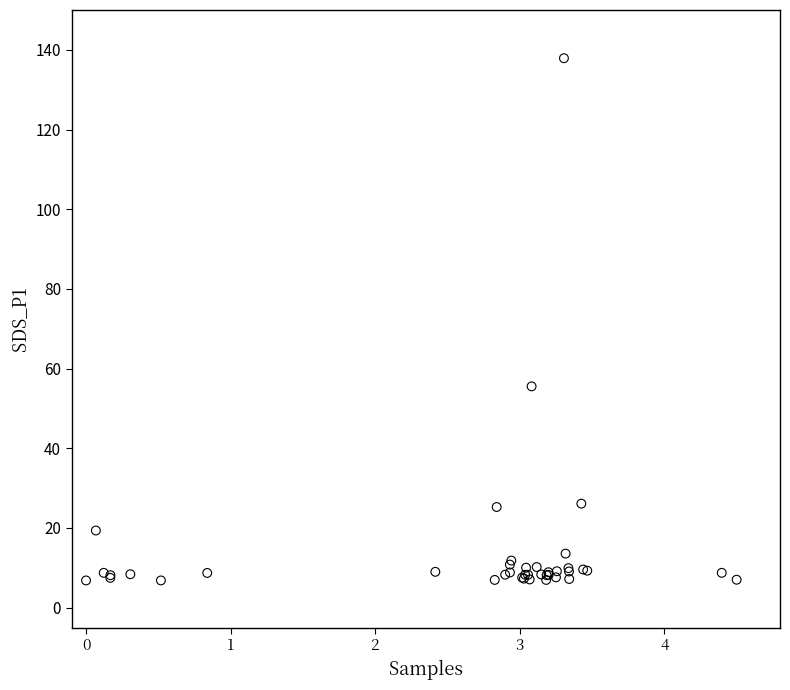

What Y value in the scatter plot is closest to 72?

55.5